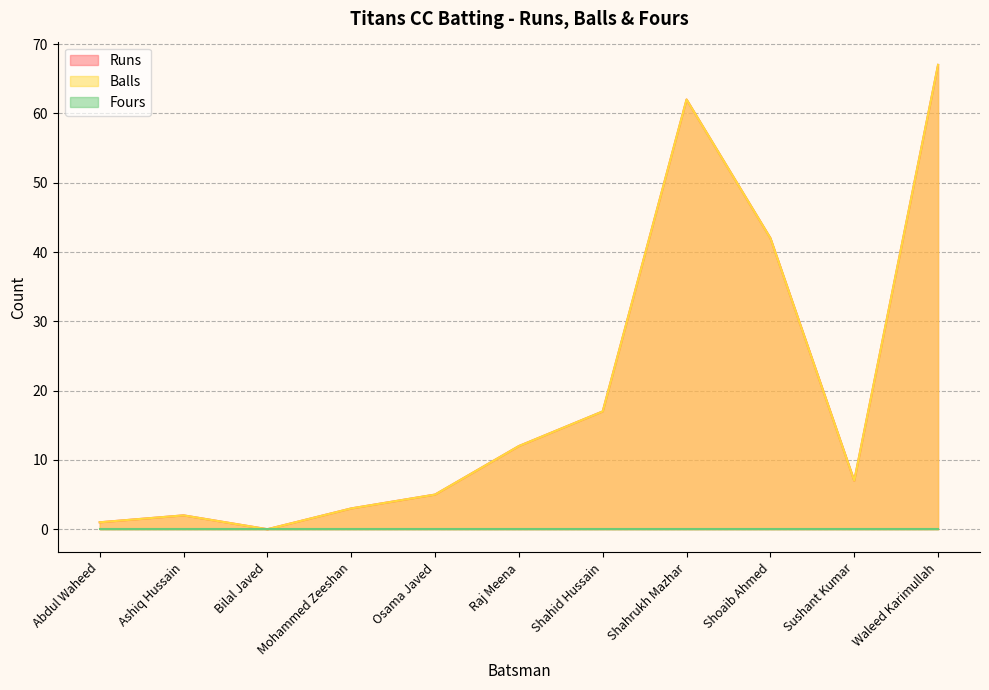

True or false: Balls has more than 2 interior local peaks.

False